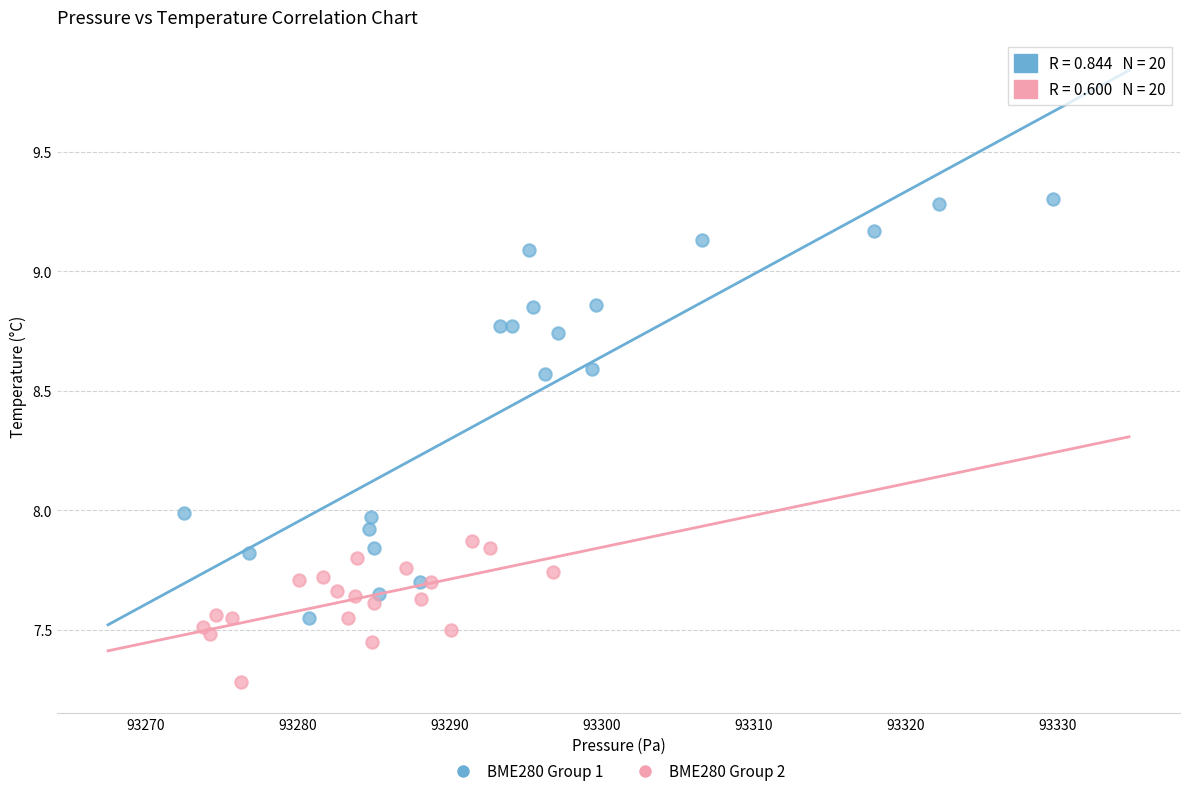

Which series has the largest Y range (max minus min)?

BME280 Group 1